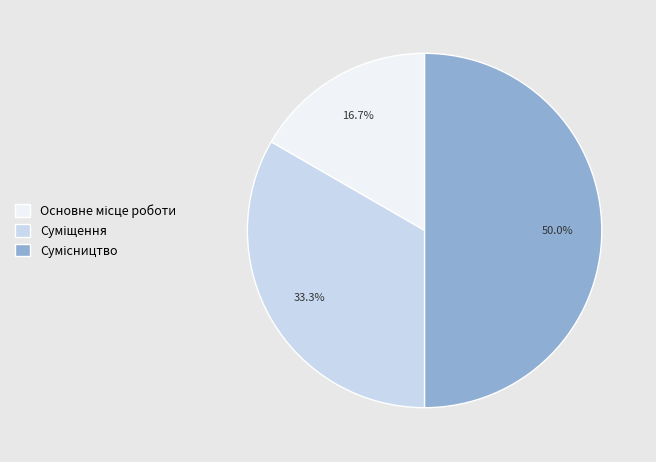

True or false: Сумісництво accounts for 61% of the total.

False